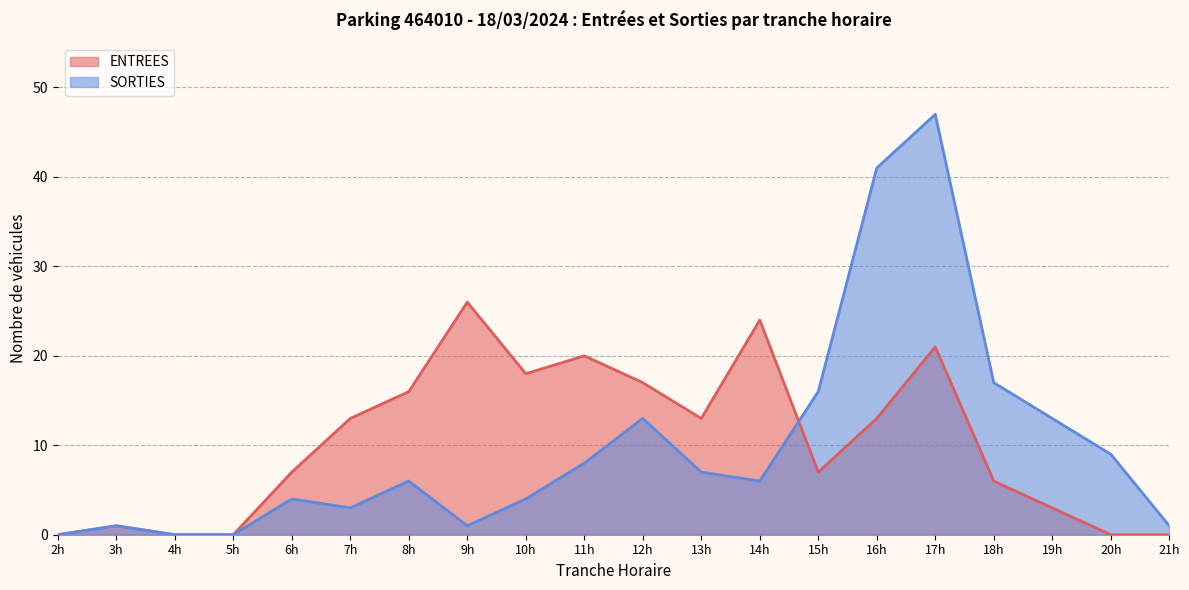

List the series in order of their overall mean, highest first.

ENTREES, SORTIES